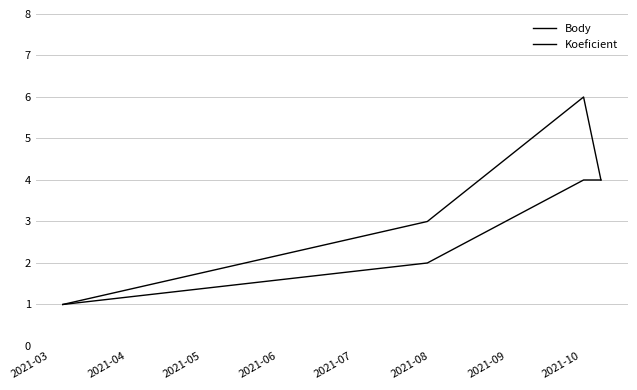

What is the average value of the Body series?

4